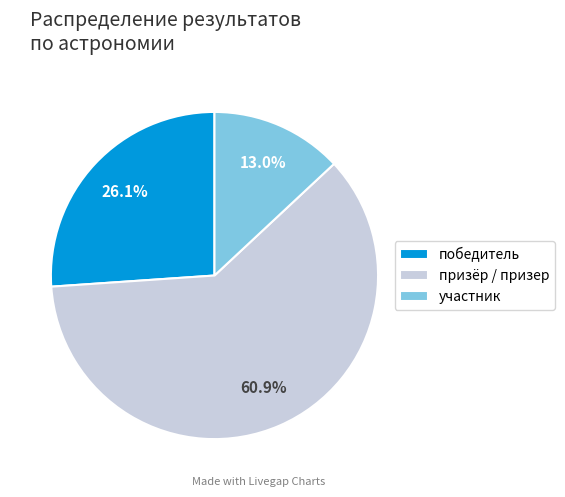

To the nearest percent, what is the difference between the largest and smallest slice percentages?

48%